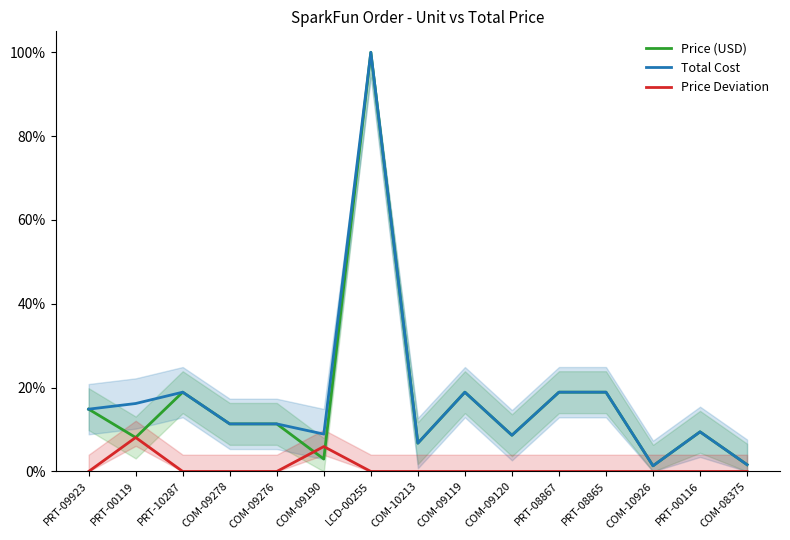

How many interior local peaks does the Total Cost series have?

4